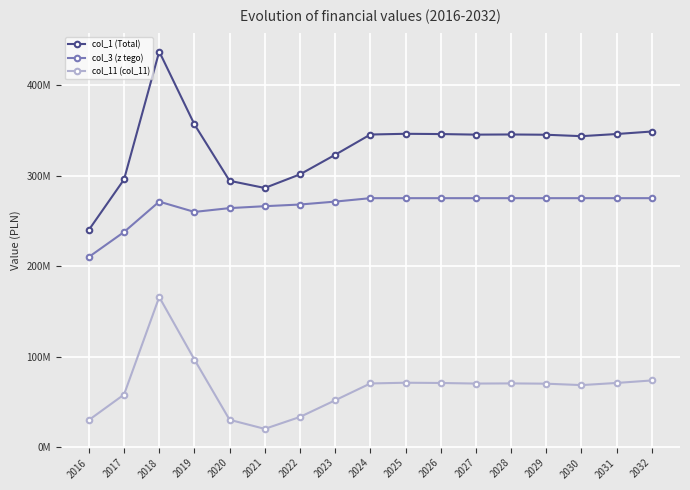

At how many categories does at least one series exceed 289700888?

15